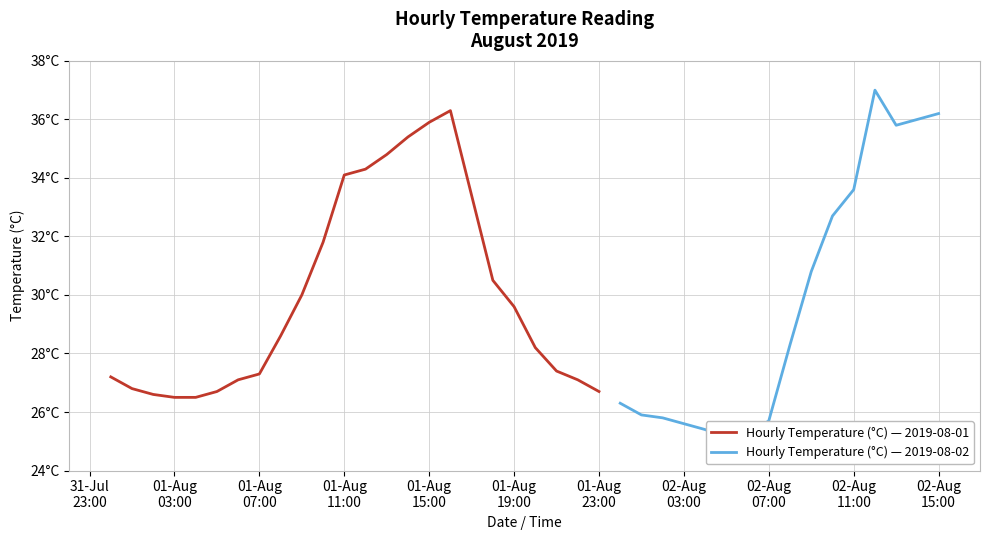

What is the difference between the maximum and minimum values?

11.9